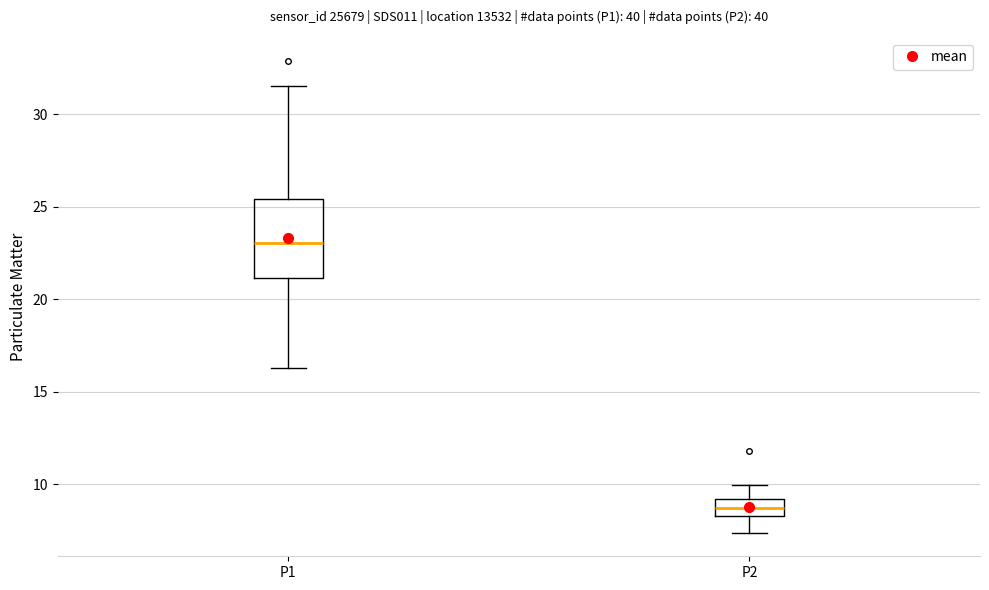

Comparing the boxes themselves (not the whiskers), which one is the tallest?

P1